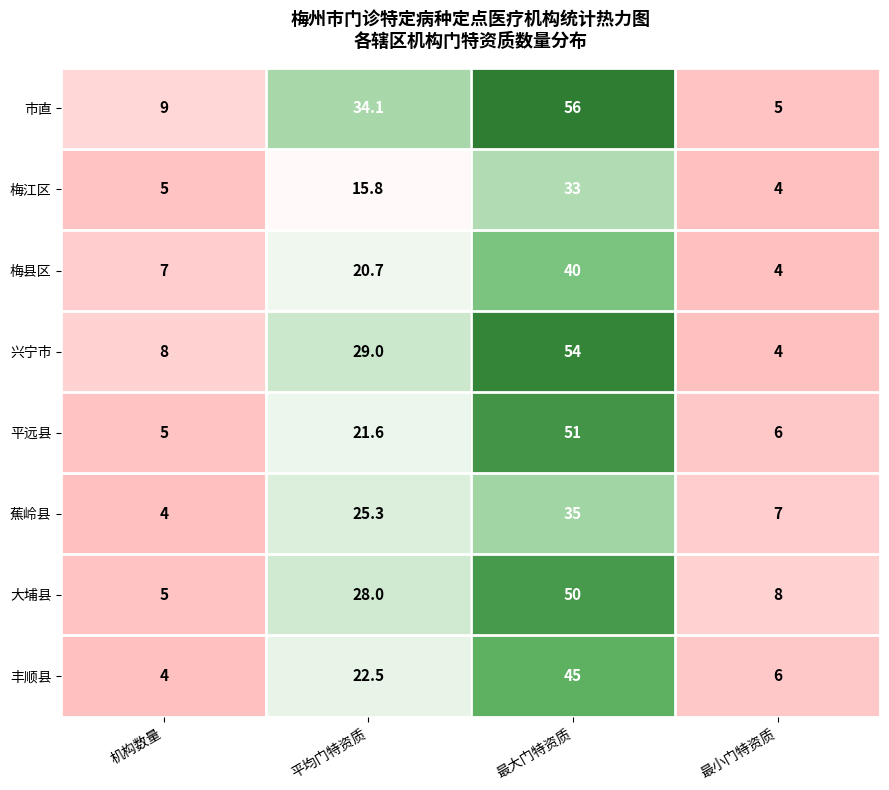

At which category does the chart reach its peak across all series?

最大门特资质